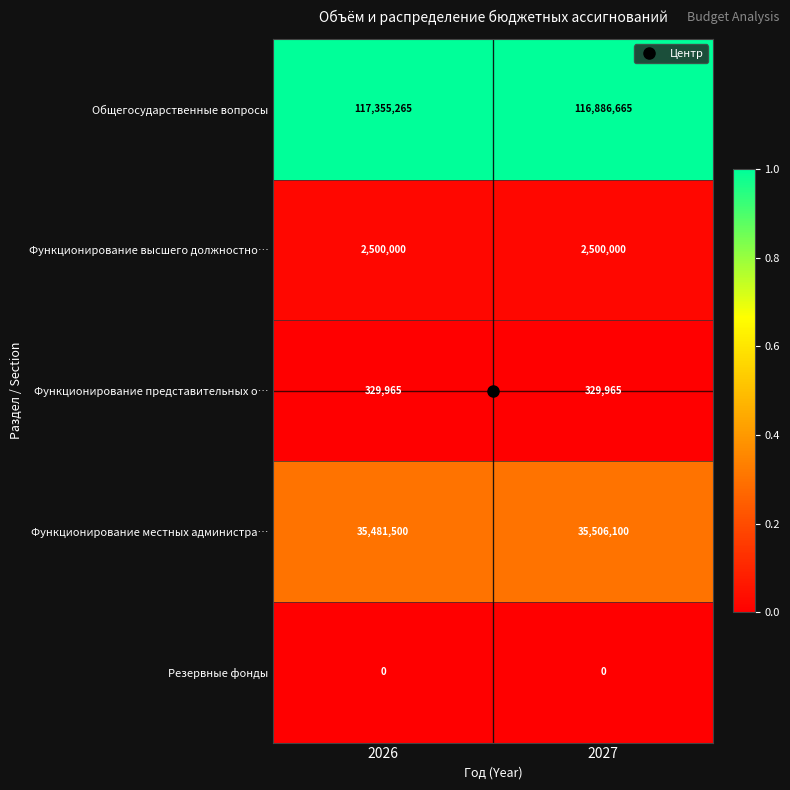

Between 2026 and 2027, which series saw the biggest shift?

Общегосударственные вопросы